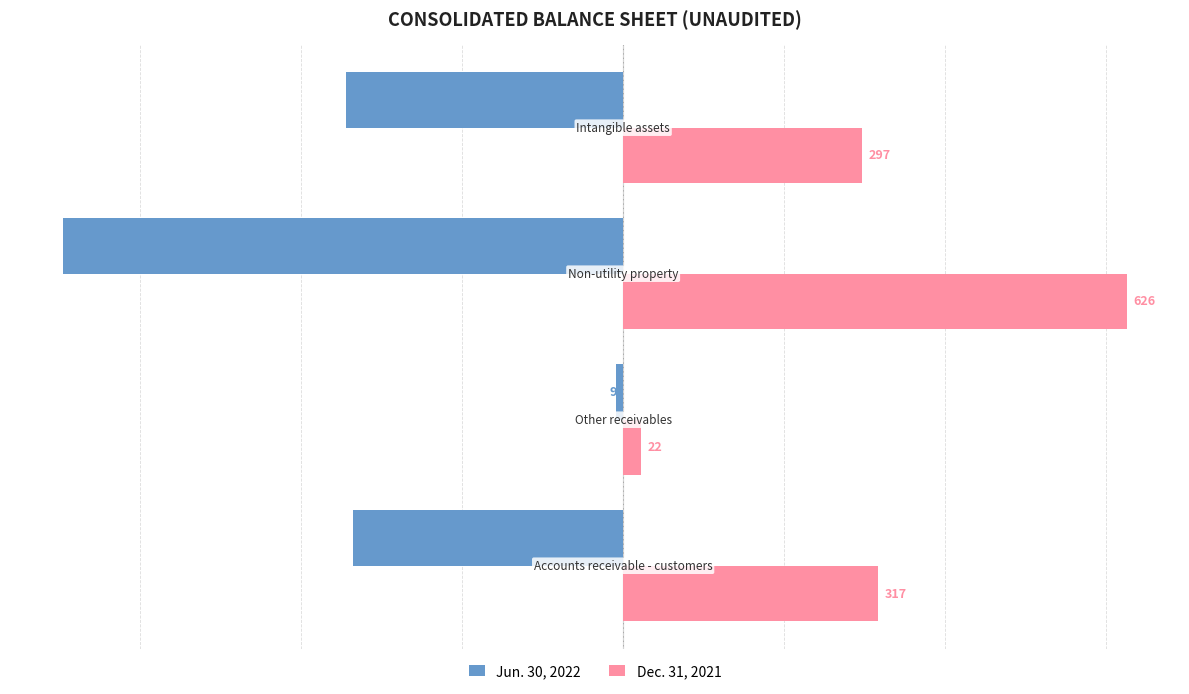

What is the greatest value displayed?

626